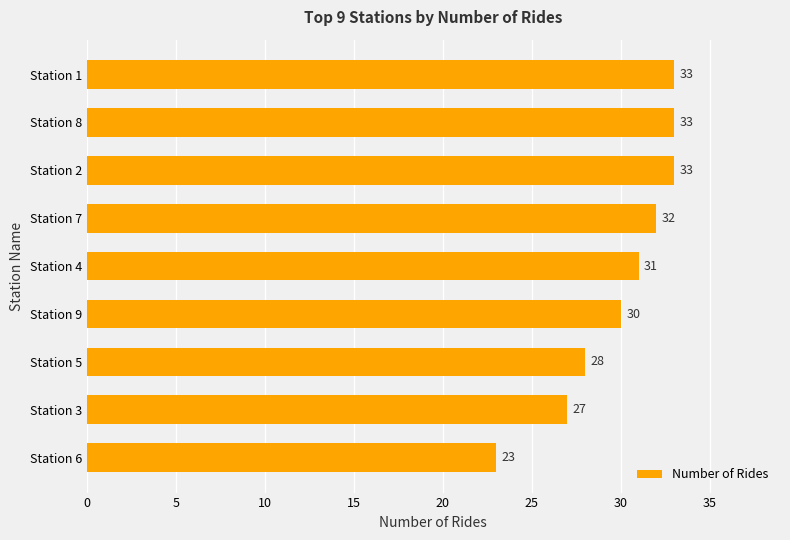

What is the change in value from Station 4 to Station 2?

+2